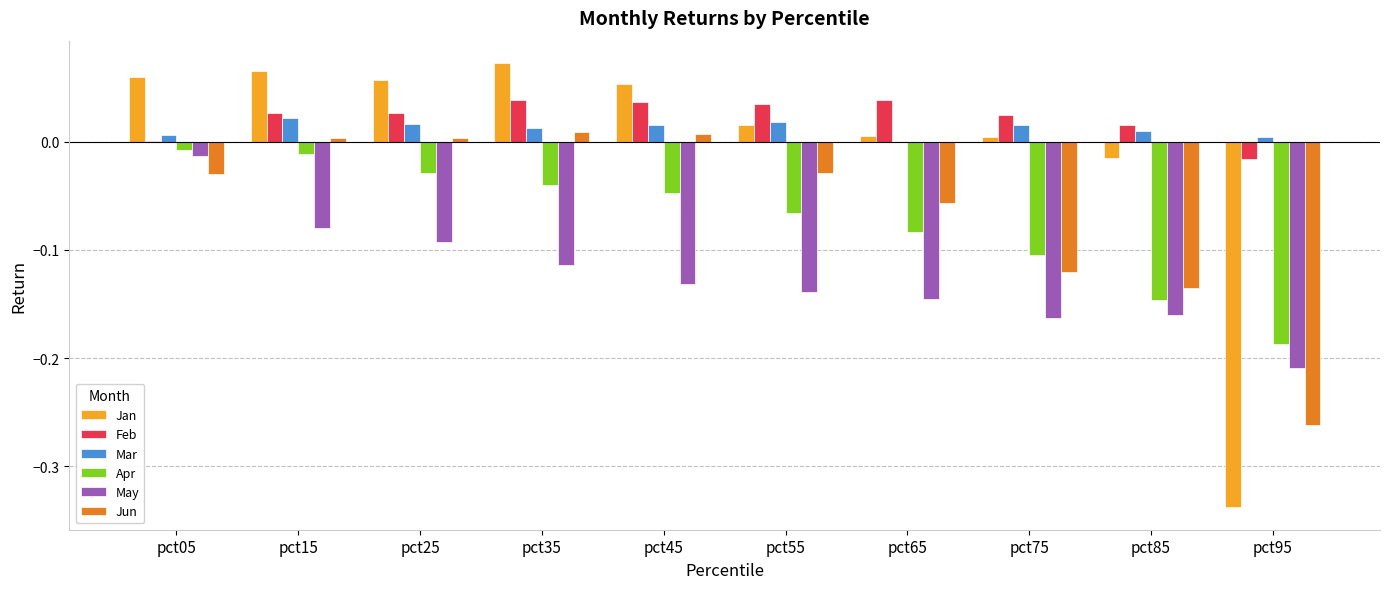

The Jun series shows 0.0 at pct35. True or false?

True